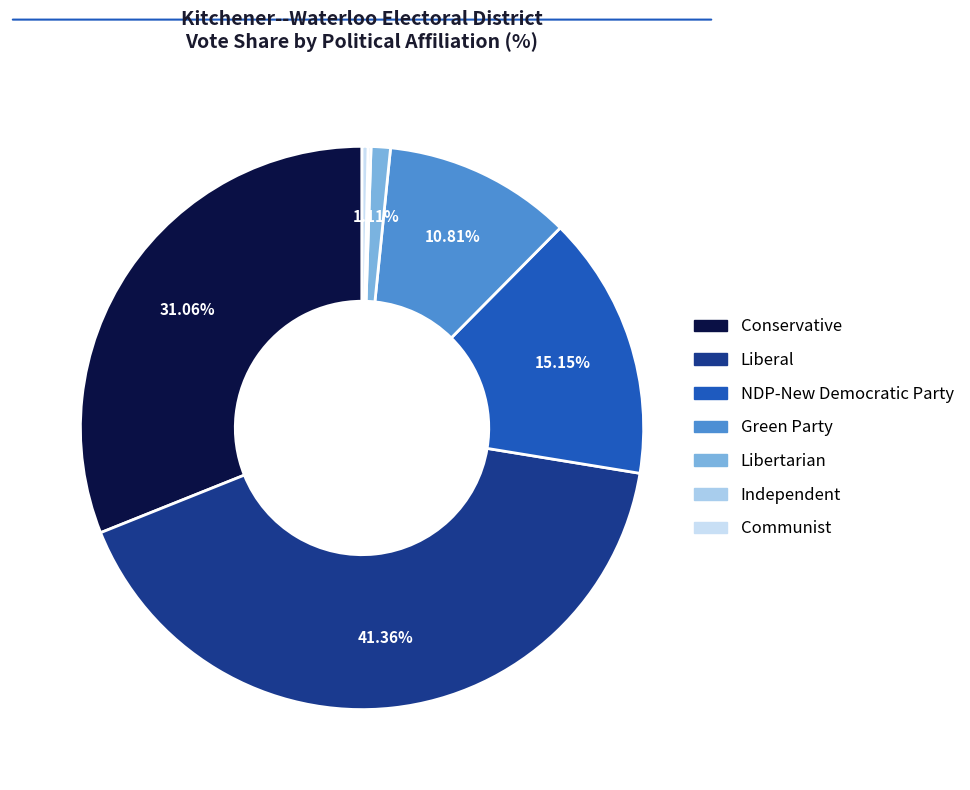

Which slice is the largest?

Liberal